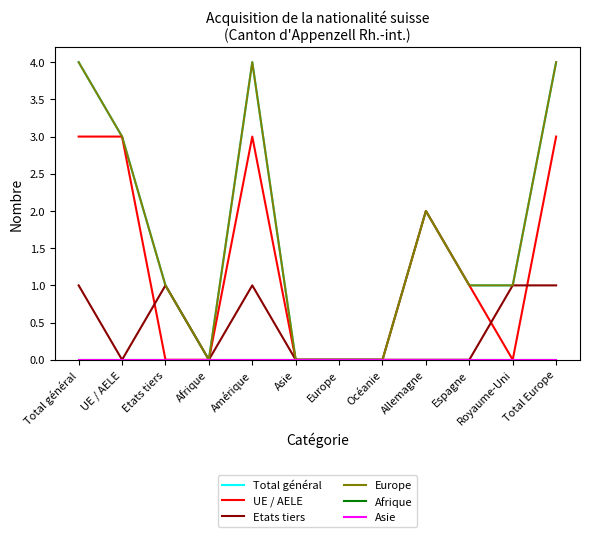

Which has a higher value, Royaume-Uni or Europe?

Royaume-Uni